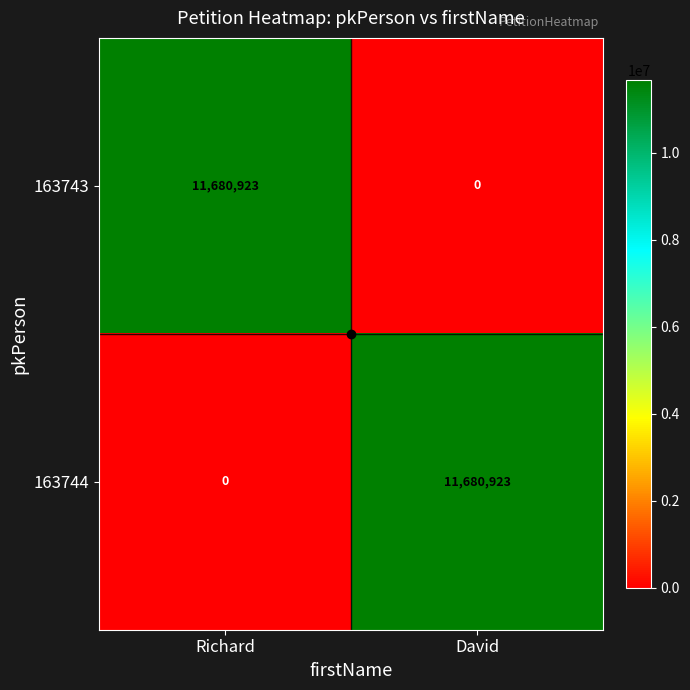

What value does the 163743 series have at Richard, to the nearest 50?

11680900